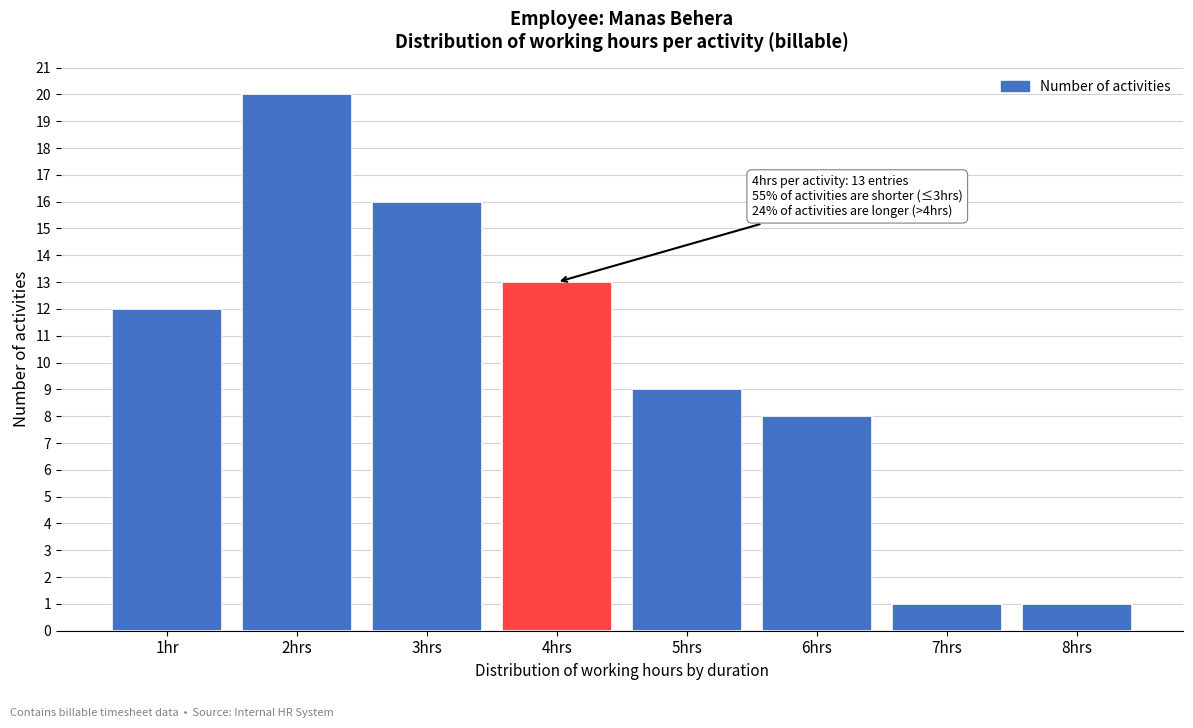

Reading left to right, list all the values displayed in this chart.

1hr=12	2hrs=20	3hrs=16	4hrs=13	5hrs=9	6hrs=8	7hrs=1	8hrs=1